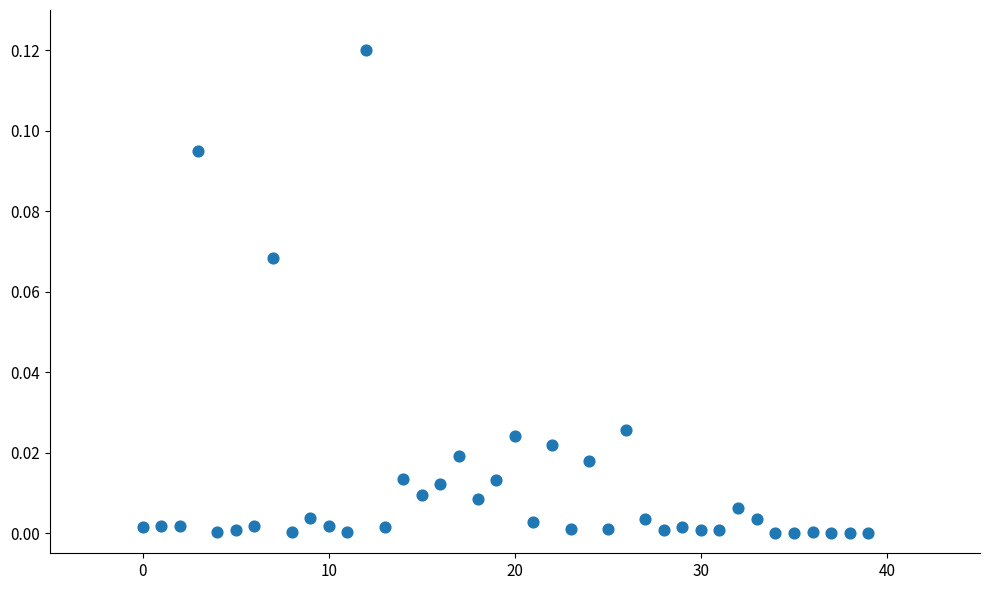

How many data points are displayed?

40